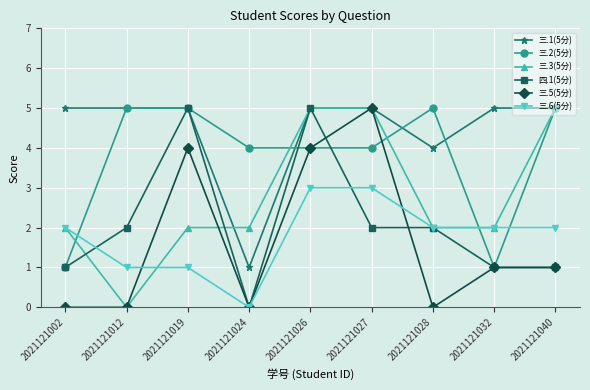

What is the value of the 三.6(5分) point at the 2nd from the left?

1